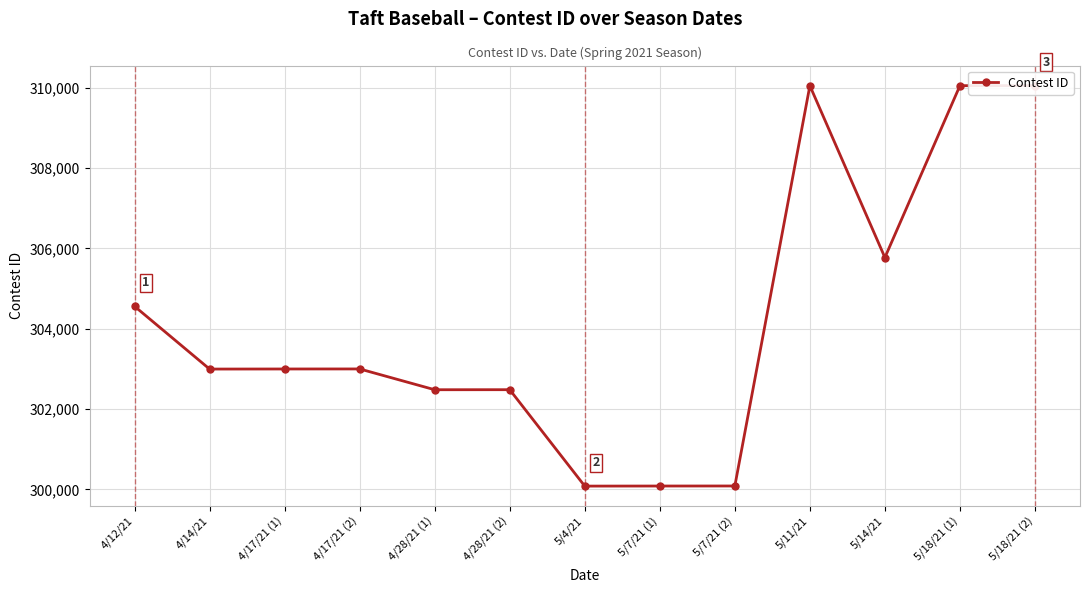

Is this an area chart (filled region under the line)?

No